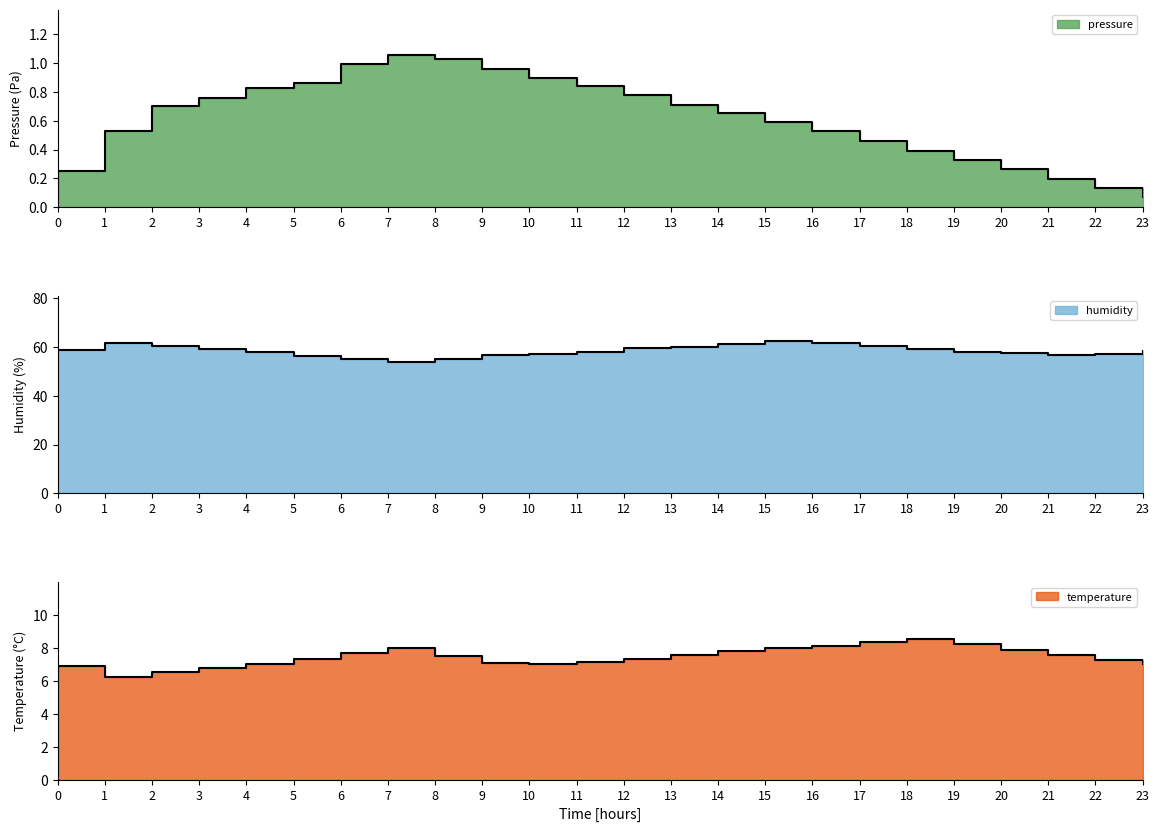

True or false: humidity has more than 1 points higher than both neighbors.

True